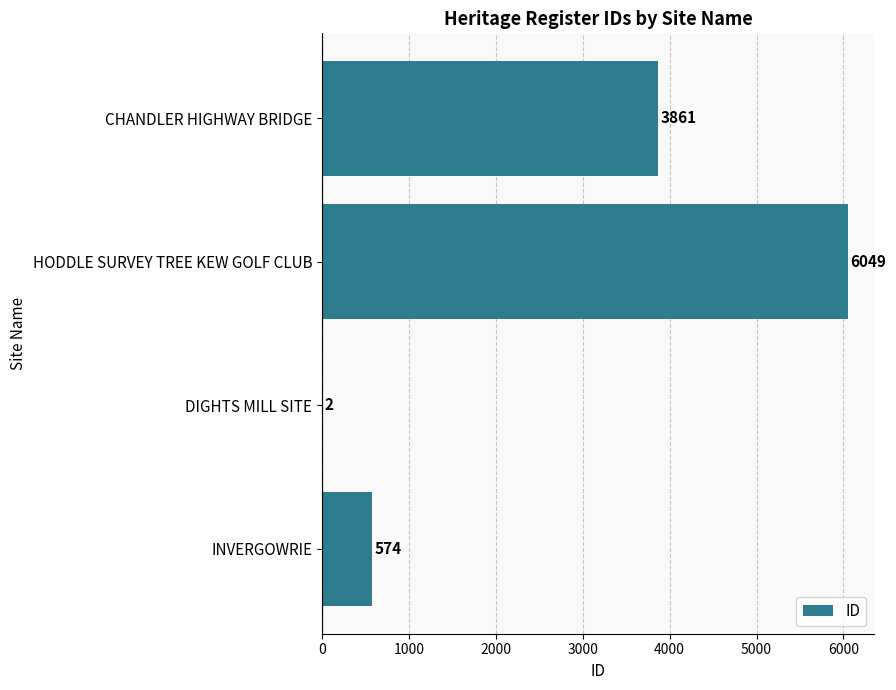

Reading top to bottom, list all the values displayed in this chart.

CHANDLER HIGHWAY BRIDGE=3861	HODDLE SURVEY TREE KEW GOLF CLUB=6049	DIGHTS MILL SITE=2	INVERGOWRIE=574